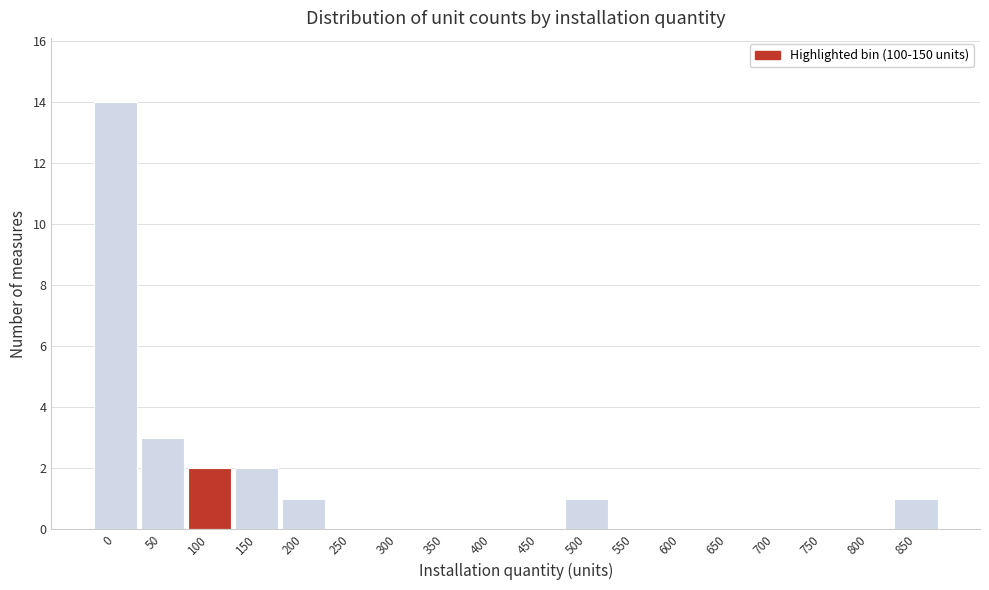

Reading right to left, extract all data points from this chart.

850=1	800=0	750=0	700=0	650=0	600=0	550=0	500=1	450=0	400=0	350=0	300=0	250=0	200=1	150=2	100=2	50=3	0=14